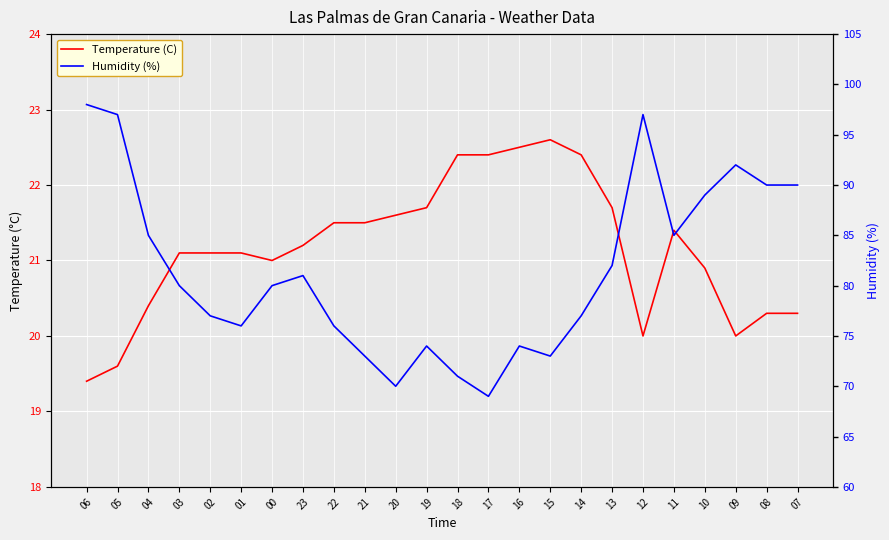

The value of Humidity (%) at 03 is 28.4. True or false?

False